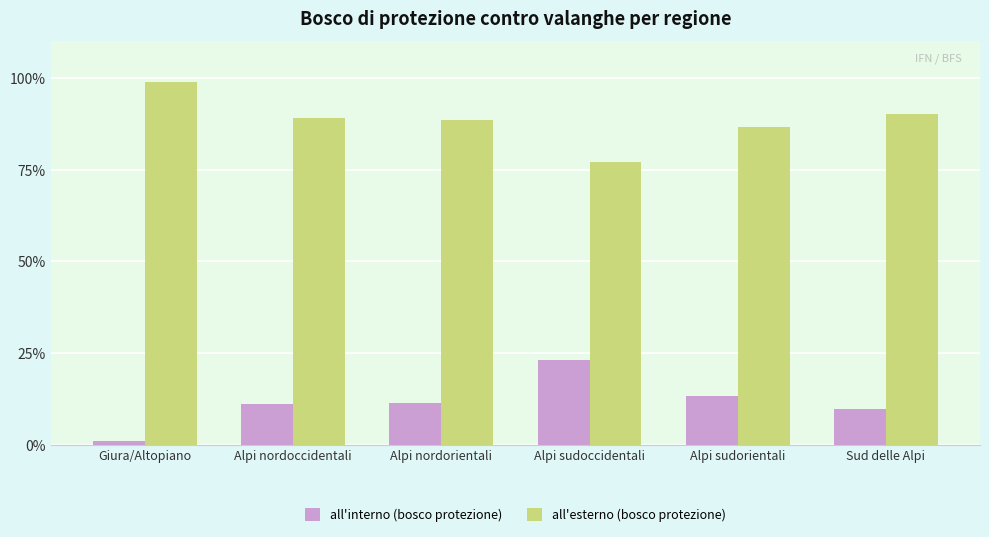

At which label is all'esterno (bosco protezione) closest to 87?

Alpi sudorientali